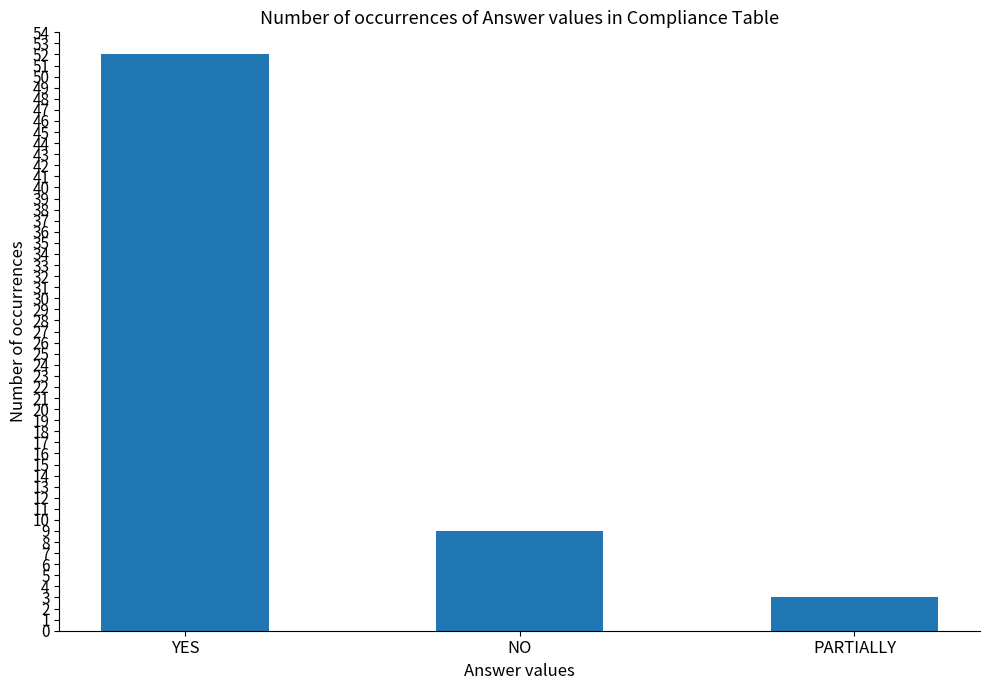

Reading left to right, list all the values displayed in this chart.

52	9	3